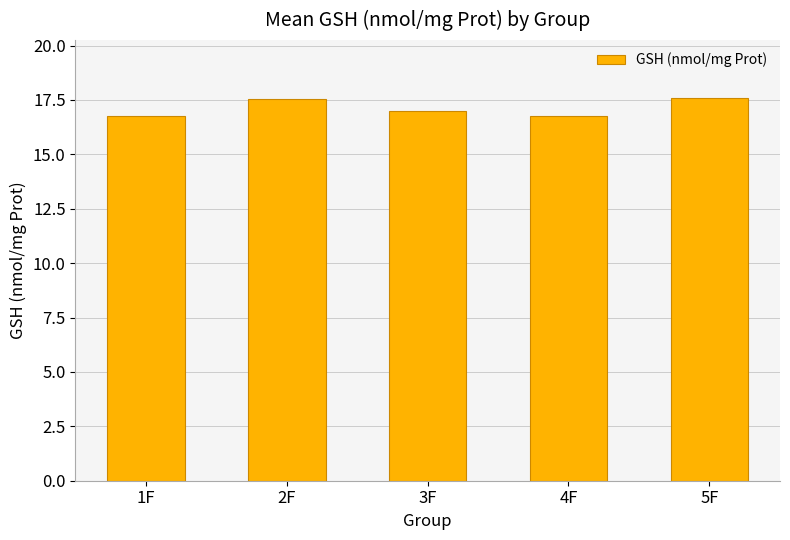

What is the maximum value shown in the chart?

17.6